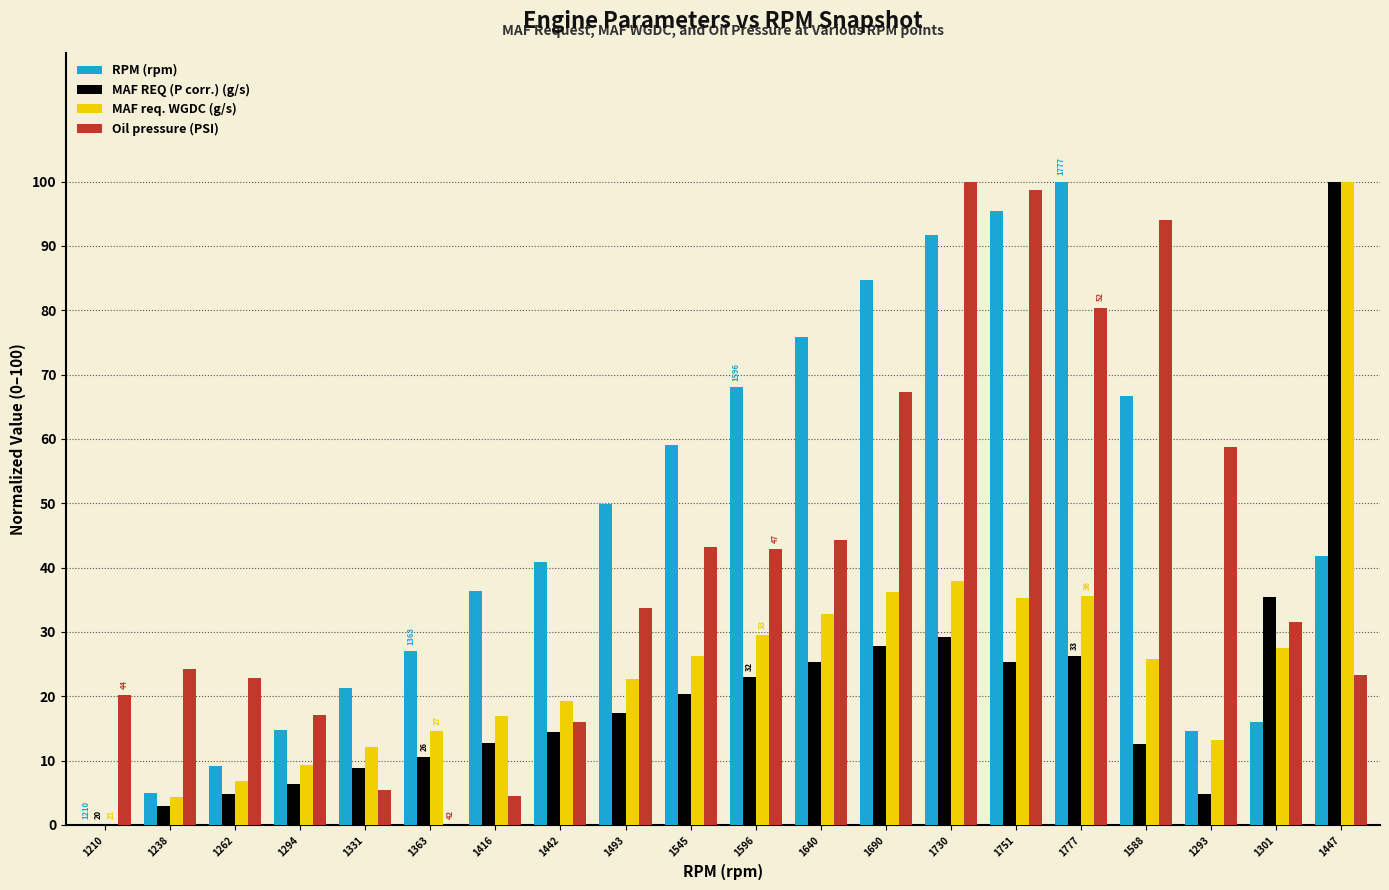

Which series changed the most between 1210 and 1293?

Oil pressure (PSI)